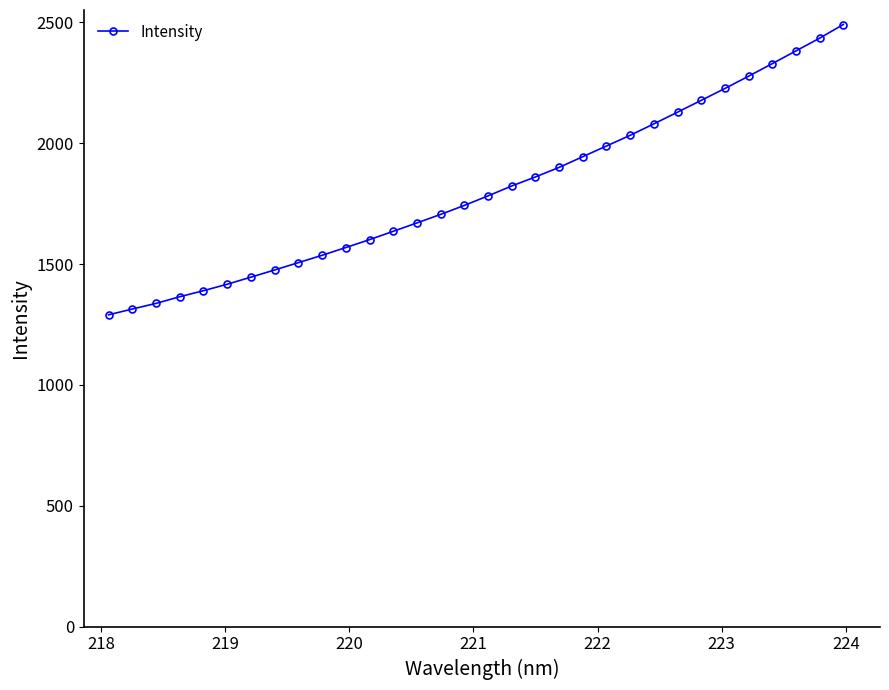

What is the maximum value shown in the chart?

2491.3